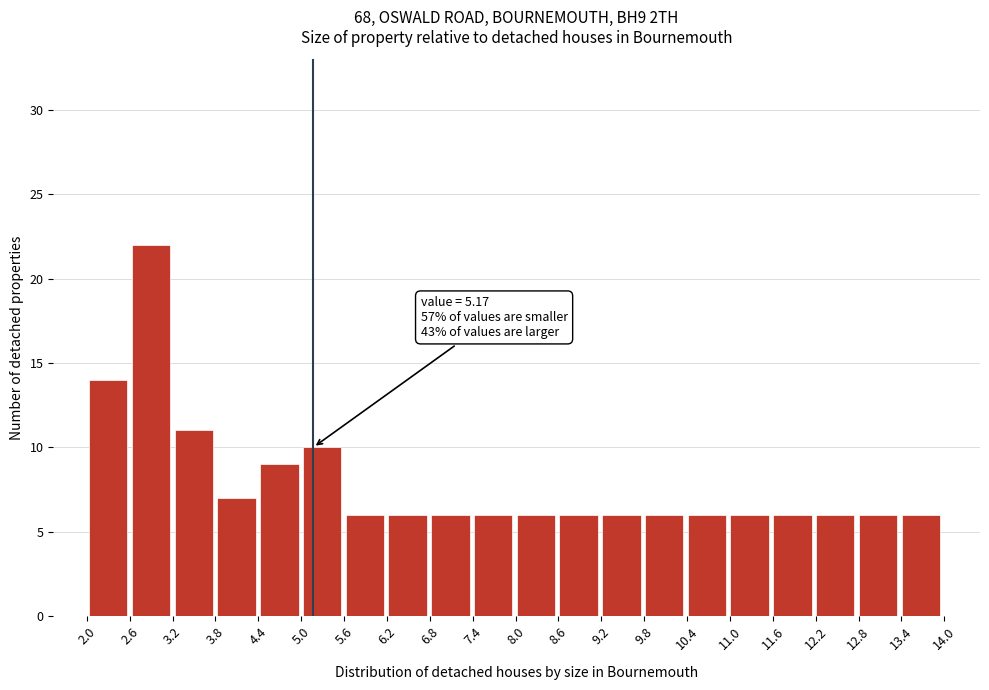

Over which range of the x-axis is the bar tallest?

2.6 to 3.2